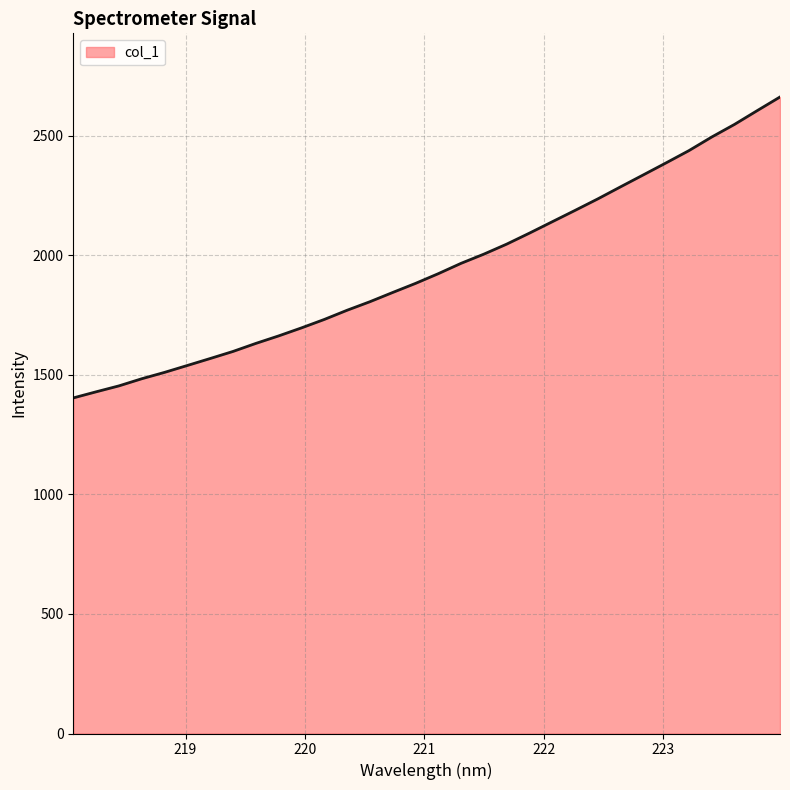

True or false: the data has more than 0 interior local peaks.

False